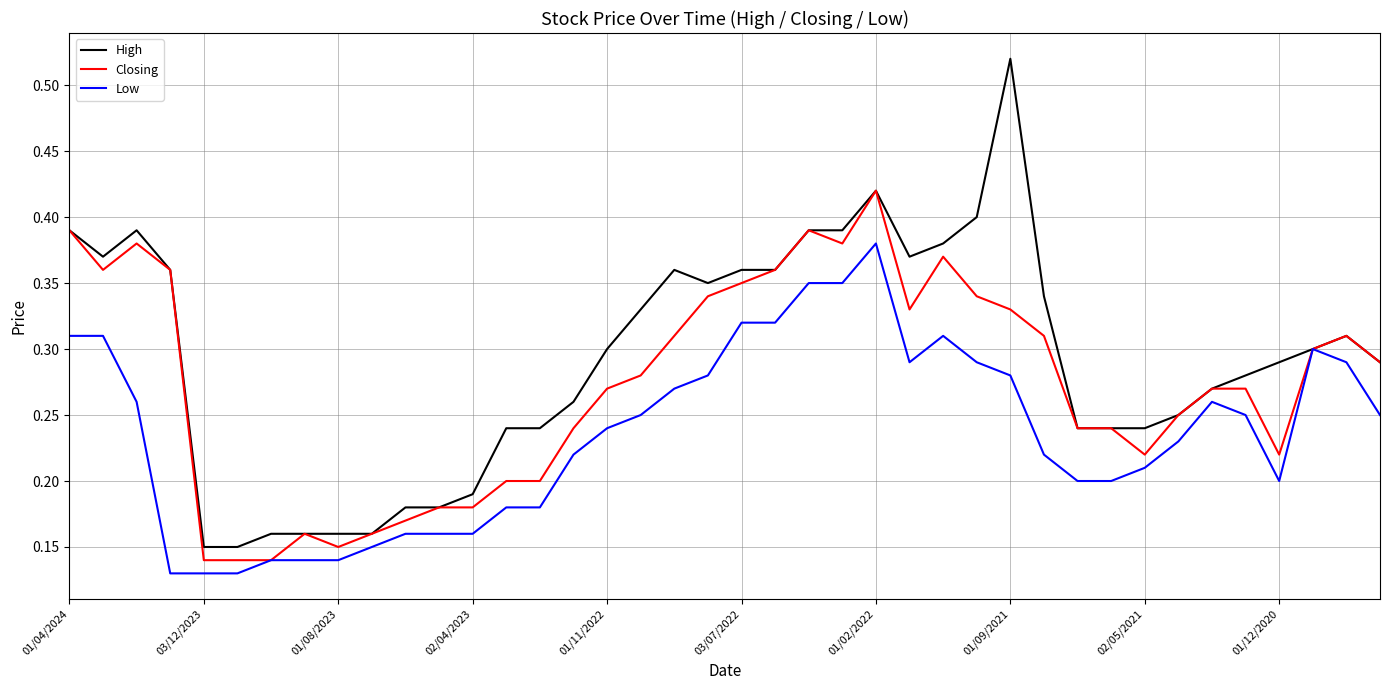

What is the sum of all Closing values?

10.9